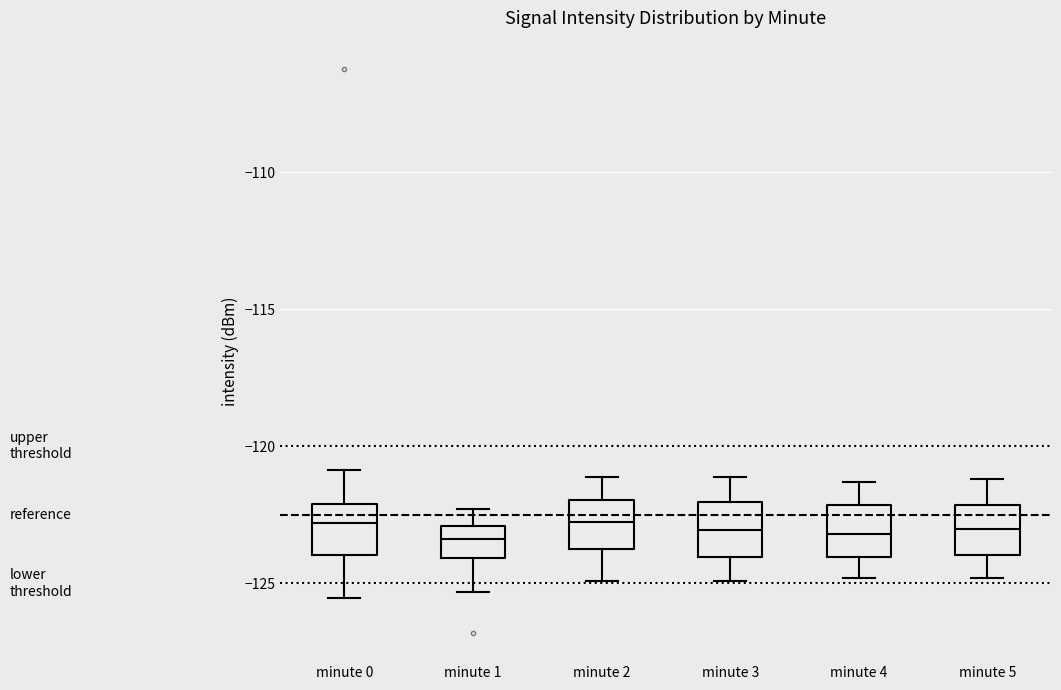

Reading left to right, read every box against the y-axis: the position of its median line, the range the box covers, and the ends of its whiskers. The values are not printed on the chart, so give them approximately, as read against the axis.

minute 0: median -123.0, box -124.0 to -122.0, whiskers -125.5 to -121.0
minute 1: median -123.5, box -124.0 to -123.0, whiskers -125.5 to -122.5
minute 2: median -122.5, box -123.5 to -122.0, whiskers -125.0 to -121.0
minute 3: median -123.0, box -124.0 to -122.0, whiskers -125.0 to -121.0
minute 4: median -123.0, box -124.0 to -122.0, whiskers -125.0 to -121.5
minute 5: median -123.0, box -124.0 to -122.0, whiskers -125.0 to -121.0